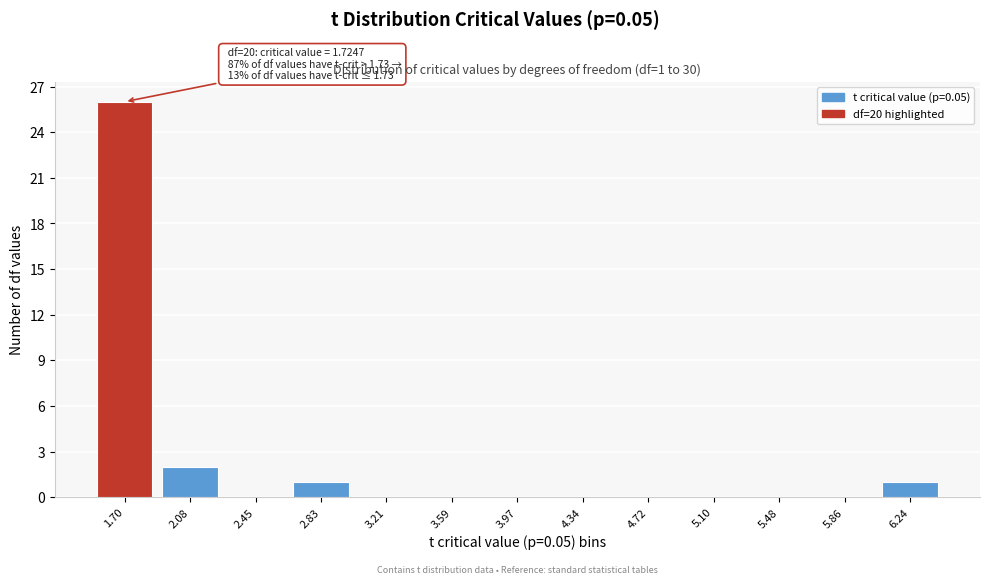

Reading left to right, extract all data points from this chart.

1.70=26	2.08=2	2.45=0	2.83=1	3.21=0	3.59=0	3.97=0	4.34=0	4.72=0	5.10=0	5.48=0	5.86=0	6.24=1